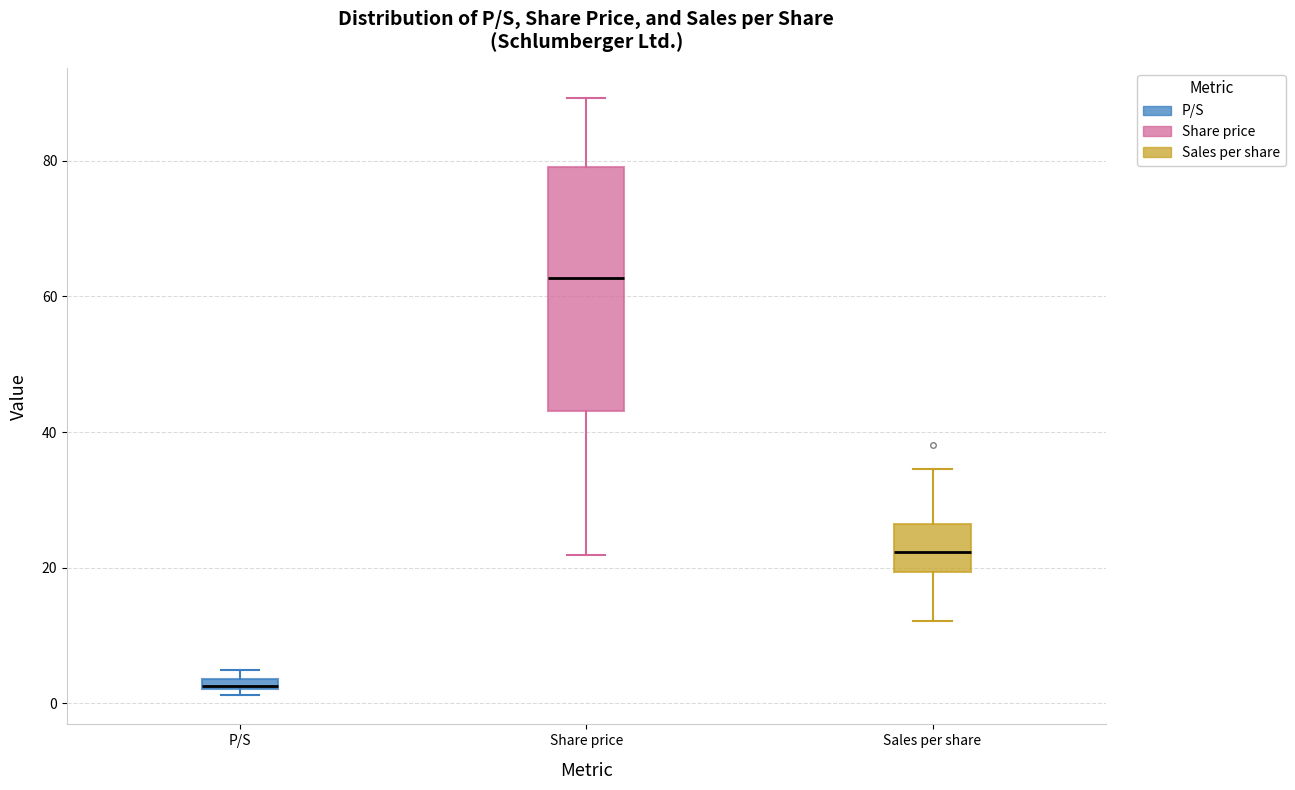

Which box's median line is the lowest?

P/S